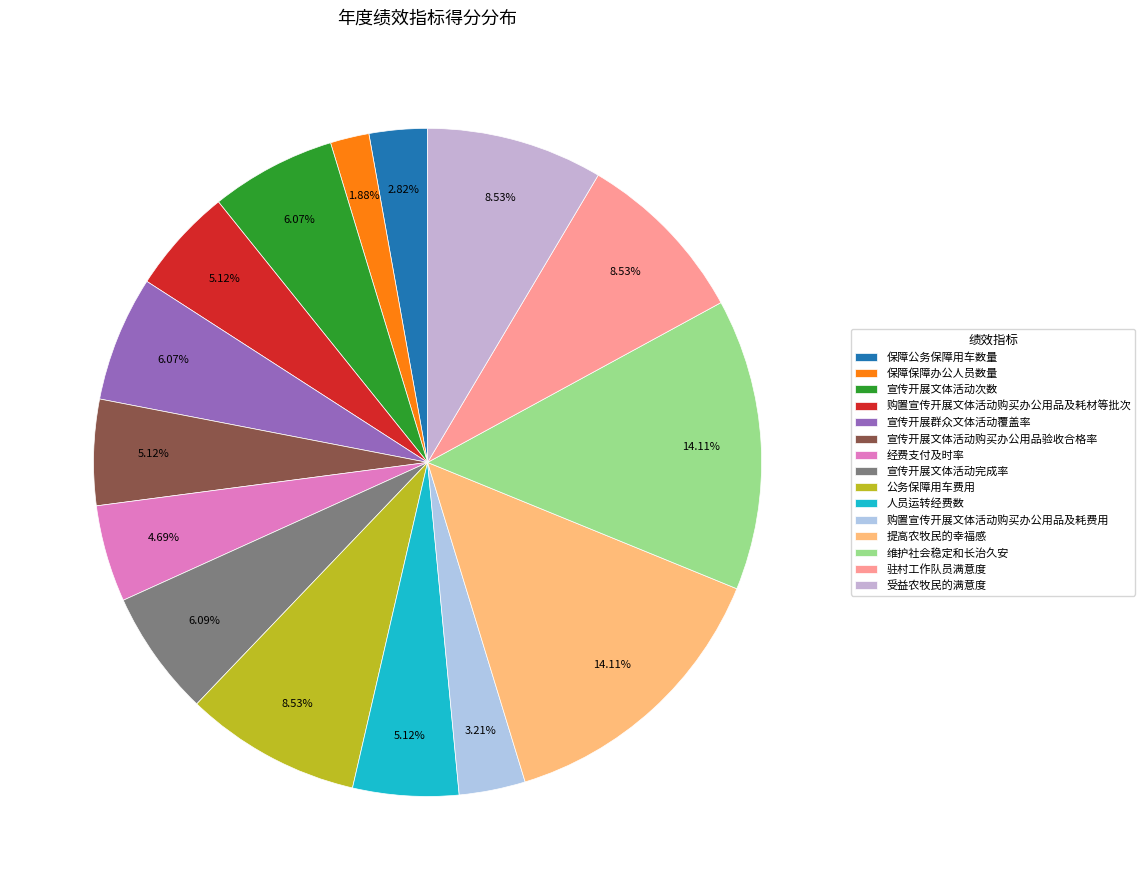

To the nearest percent, what is the combined percentage of 保障公务保障用车数量 and 宣传开展文体活动购买办公用品验收合格率?

8%